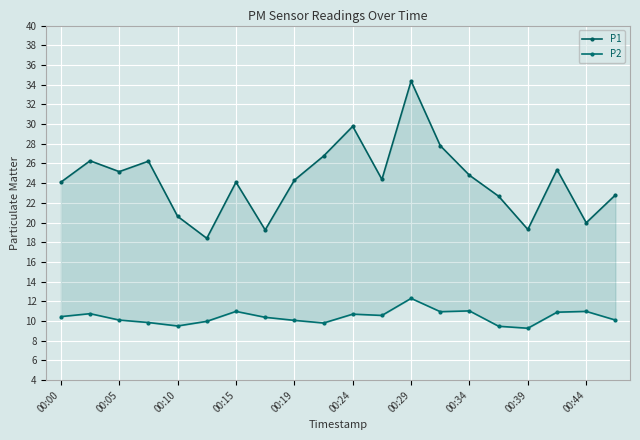

True or false: P2 and P1 cross at least once.

False